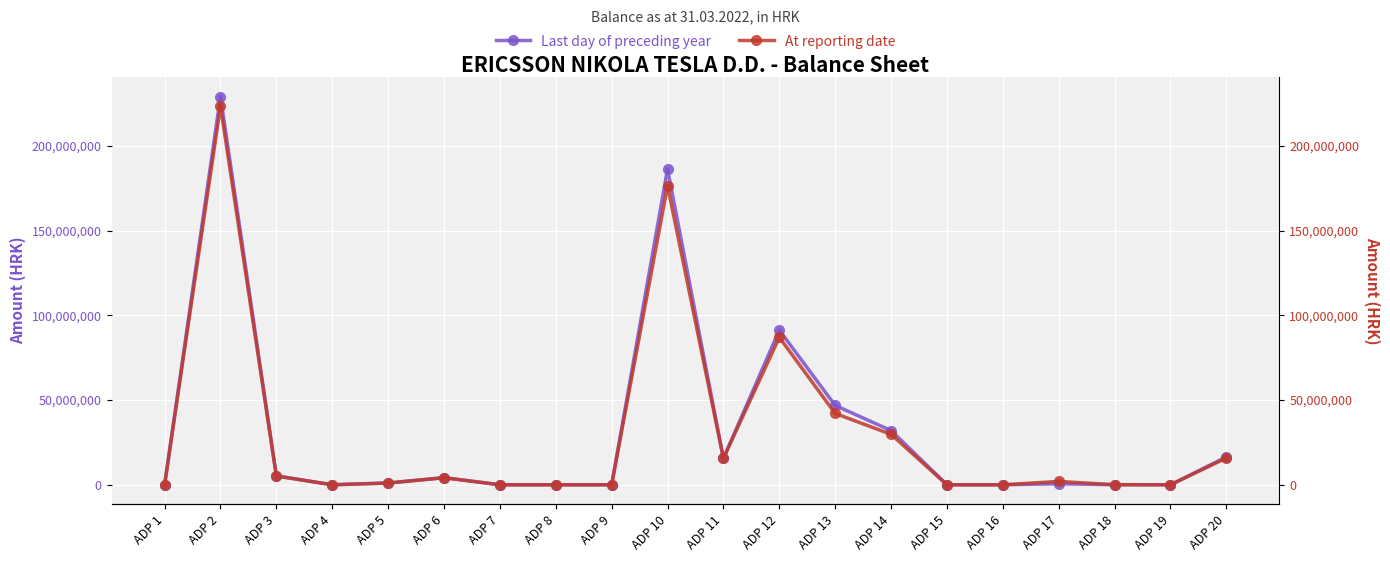

True or false: At reporting date and Last day of preceding year cross at least once.

True